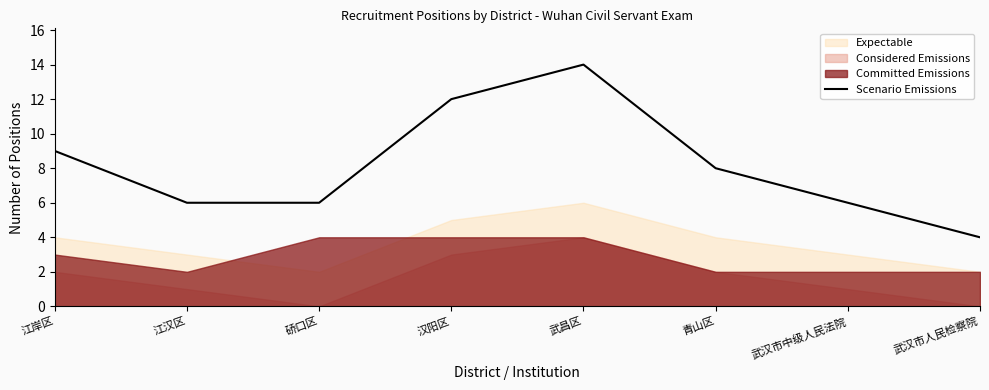

Which category has the lowest value in the Scenario Emissions series?

武汉市人民检察院